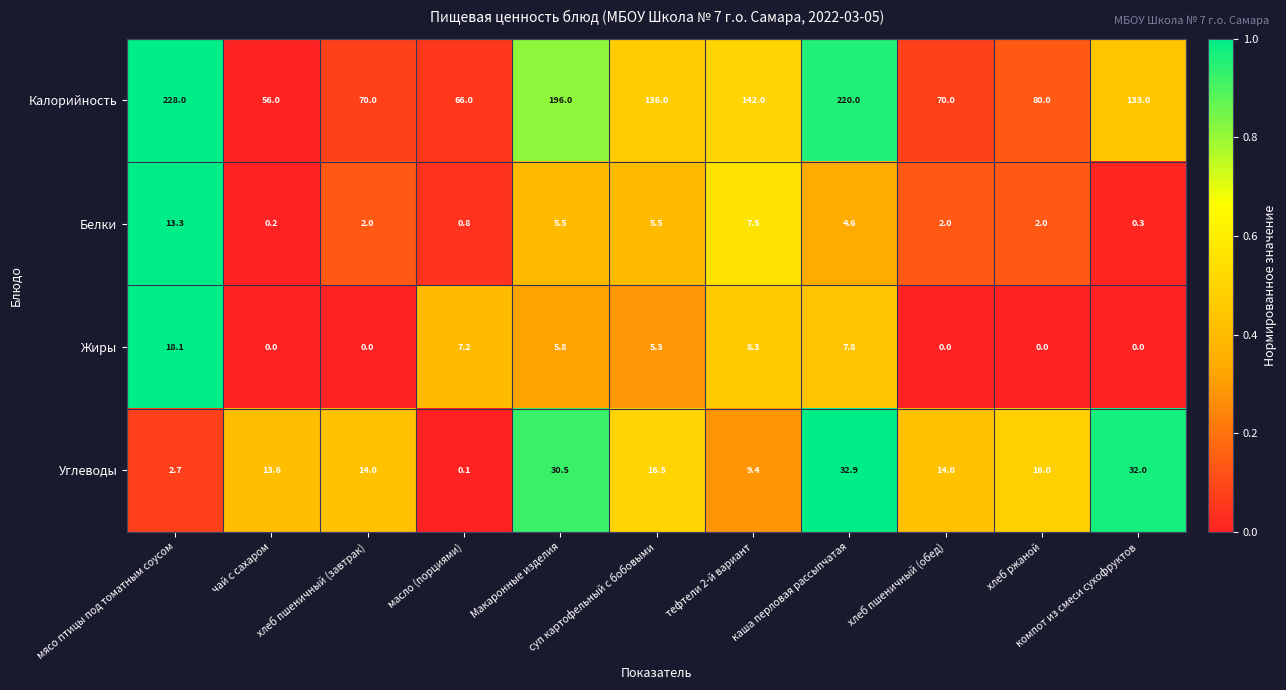

What is the sum of all Углеводы values?

181.7